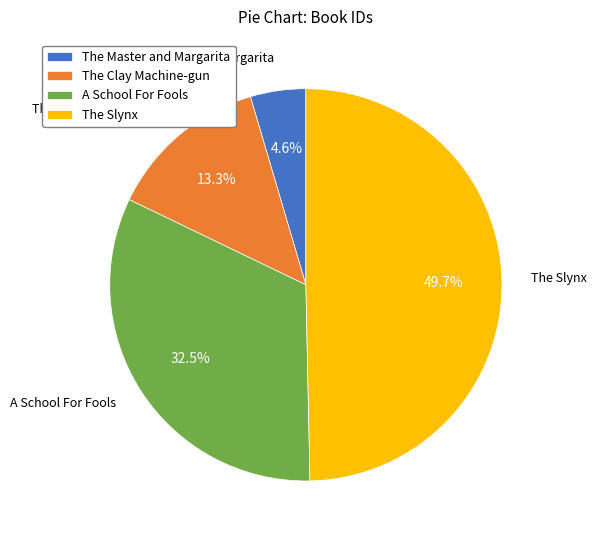

How many segments does this pie chart have?

4